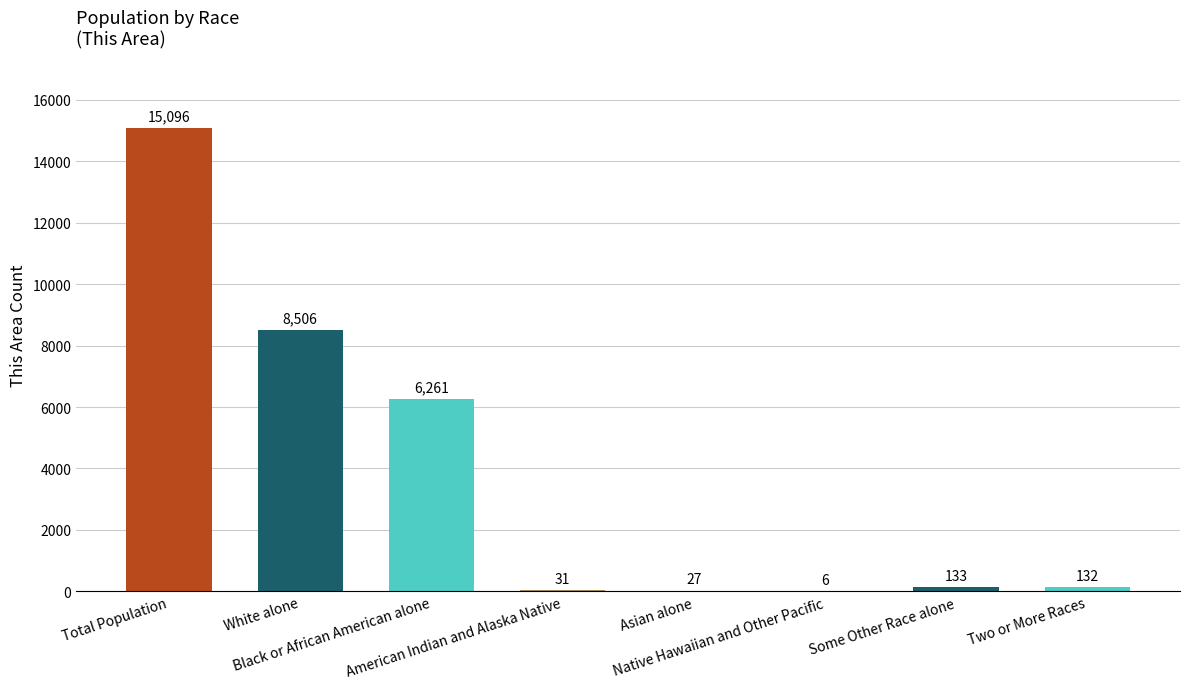

How many series are shown in this chart?

1